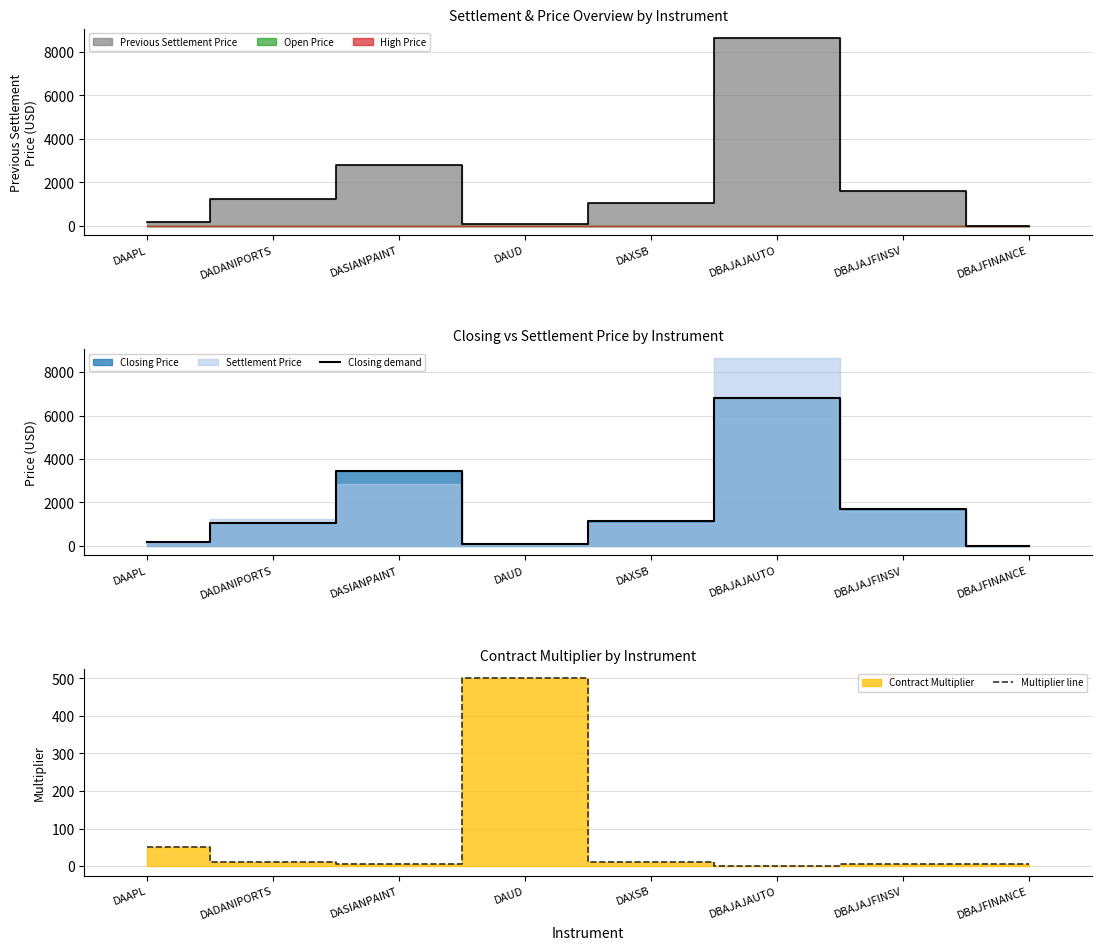

At which label is Multiplier line closest to 250?

DAAPL